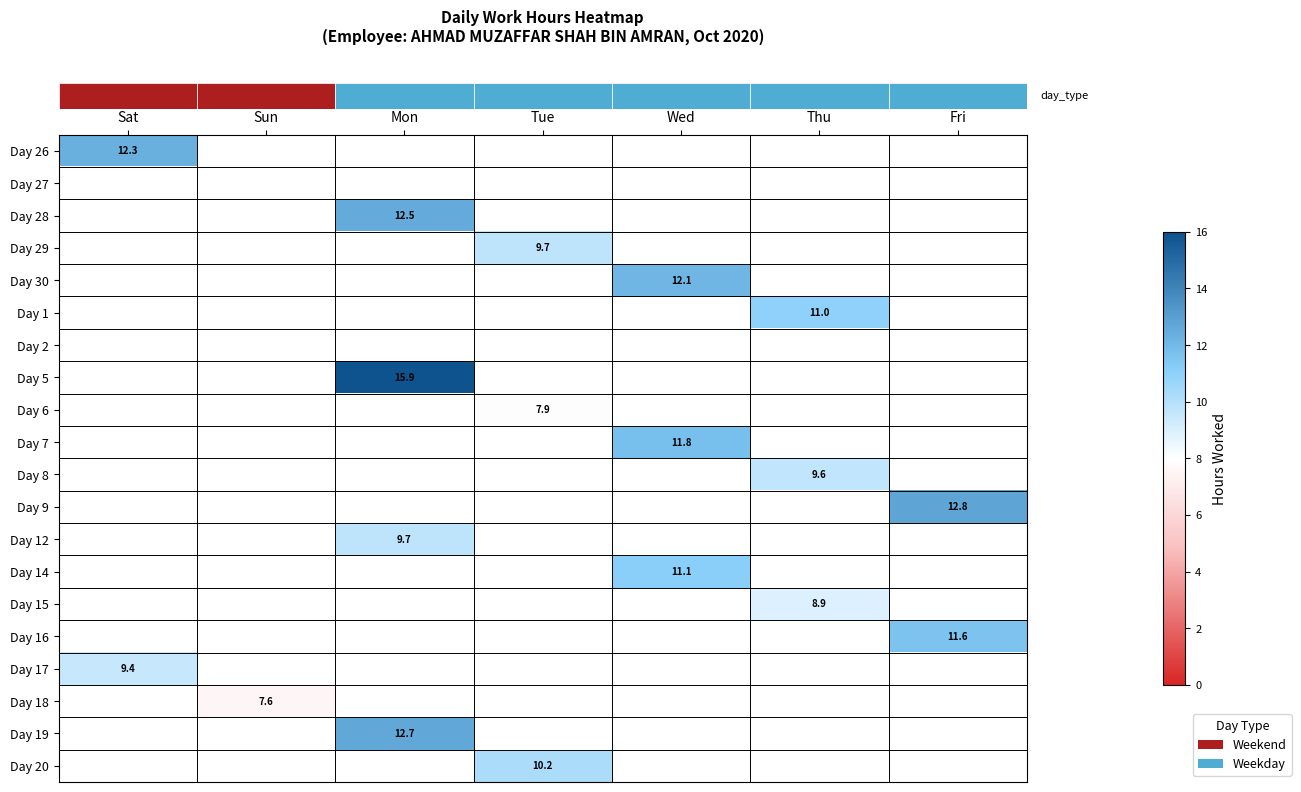

At which category does the chart reach its minimum across all series?

Sun